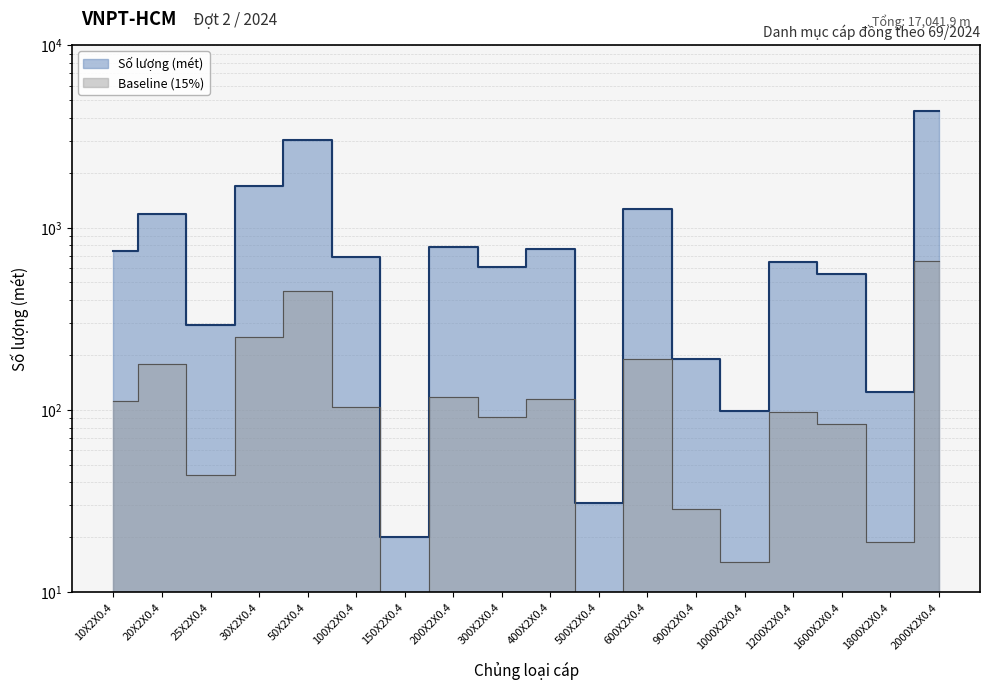

Approximately how many times larger is the value at 50X2X0.4 compared to 500X2X0.4?

96.9